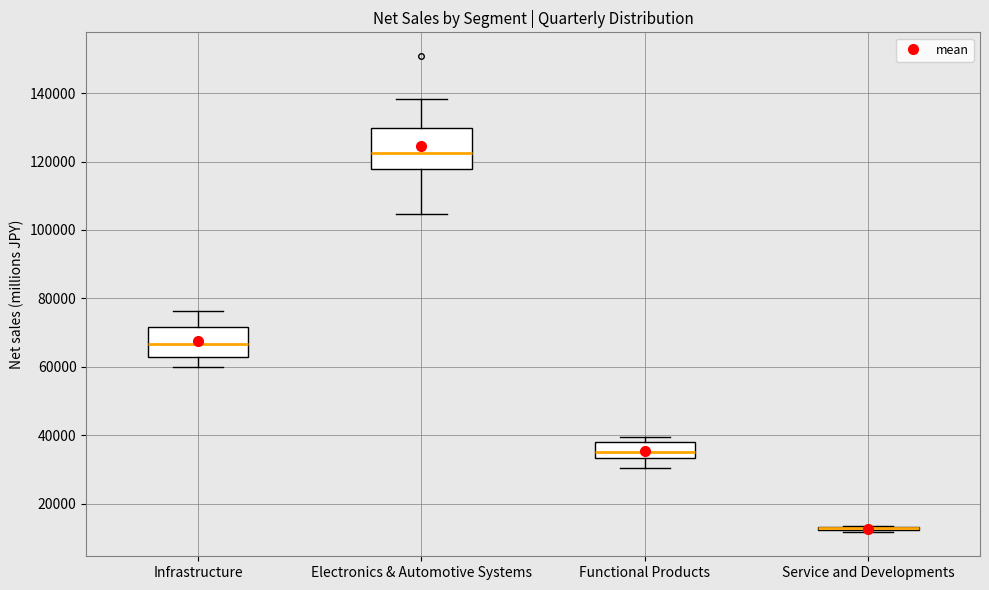

Which box is the tallest, from its lower edge to its upper edge?

Electronics & Automotive Systems